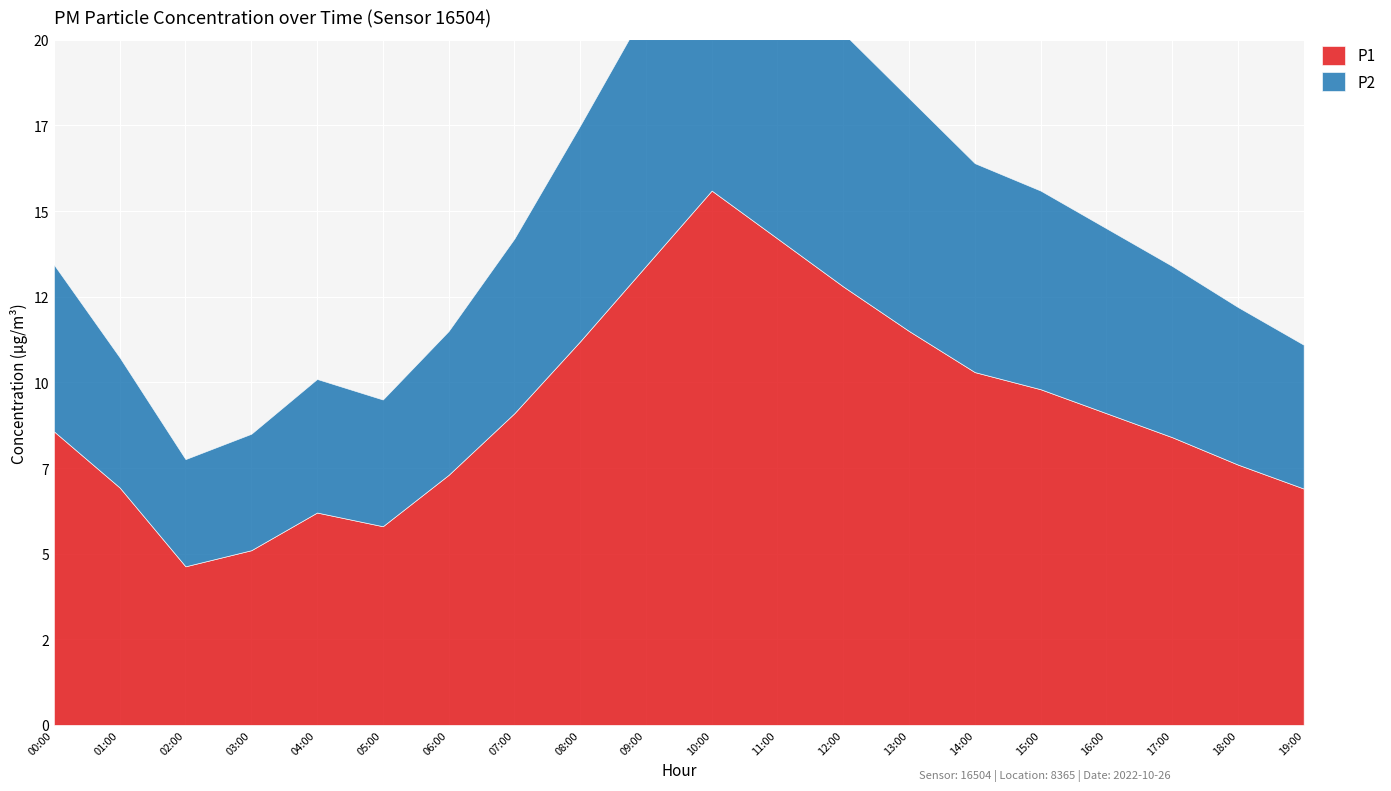

List the series in order of their peak value, highest first.

P1, P2